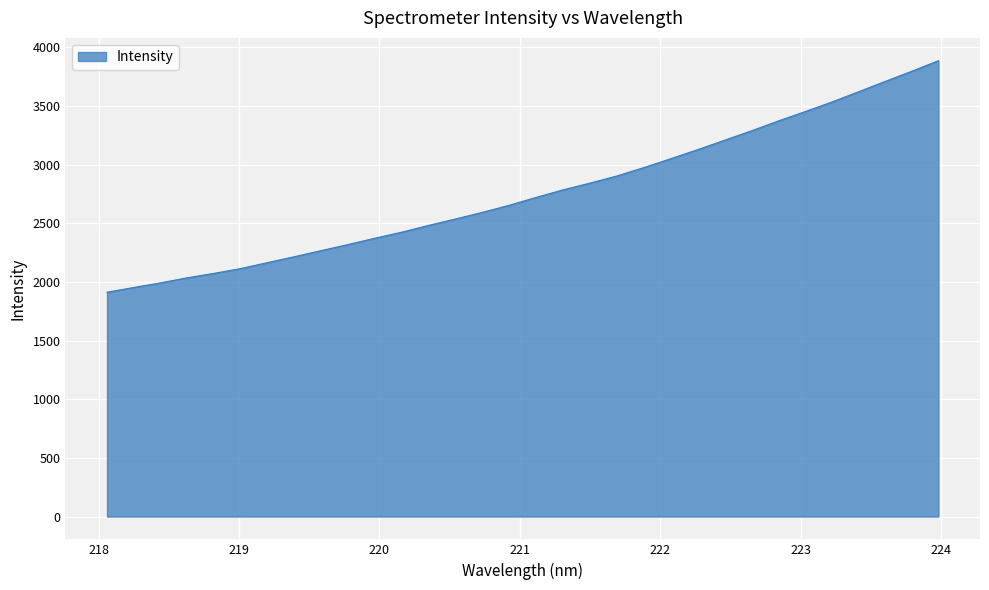

What is the difference between the maximum and minimum values?

1974.2